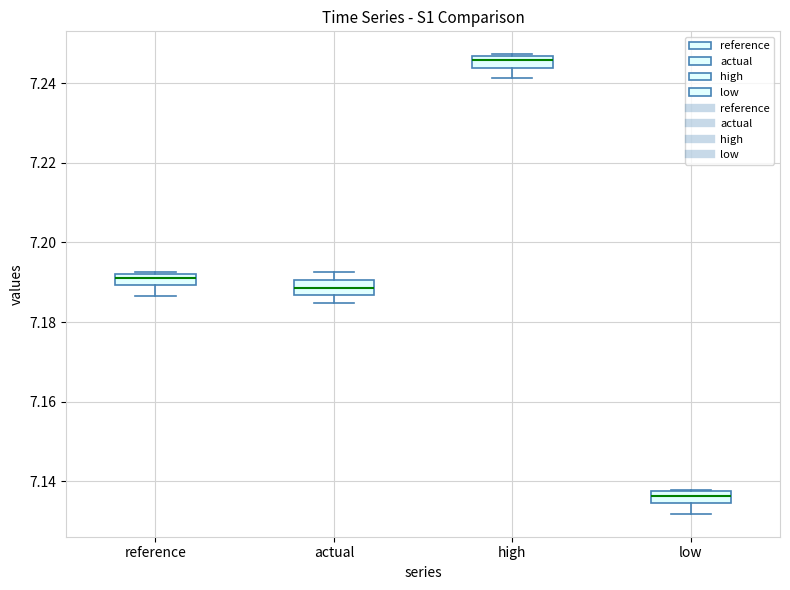

Where is the upper edge of the box for reference on the y-axis? The values are not printed on the chart, so give them approximately, as read against the axis.

7.192